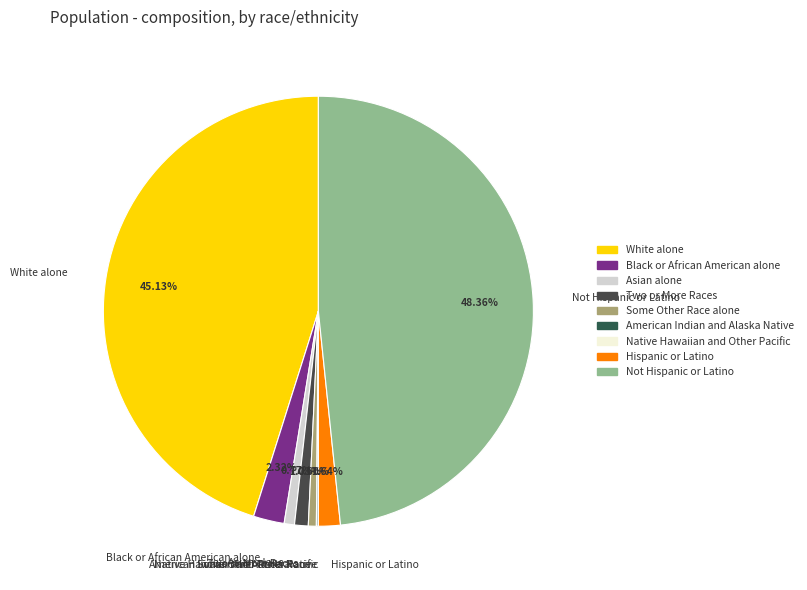

Is the sum of Asian alone and Hispanic or Latino greater than half?

No